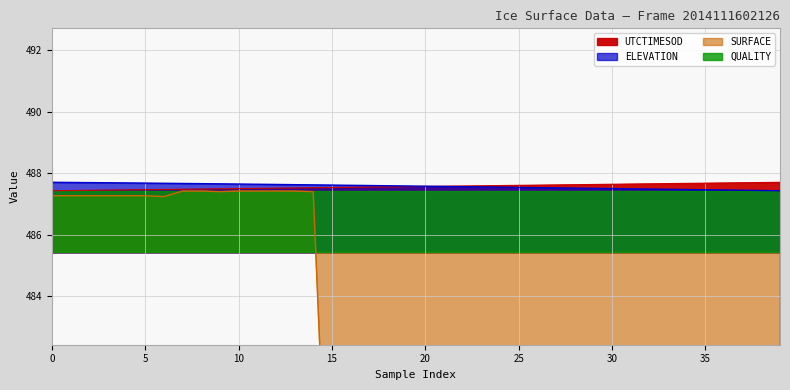

What is the difference between the UTCTIMESOD values at 10 and 37?

0.2